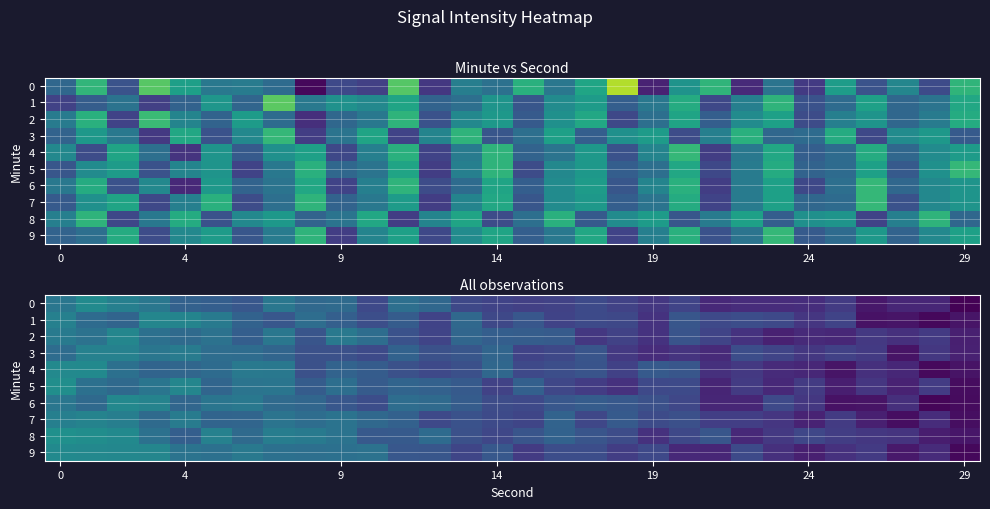

What is the maximum value for 7?

-114.3